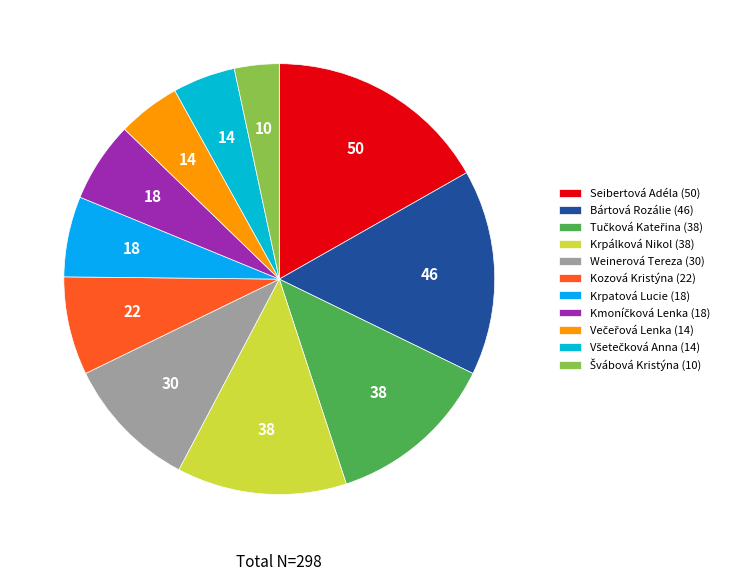

Is there any slice that represents more than half of the pie?

No